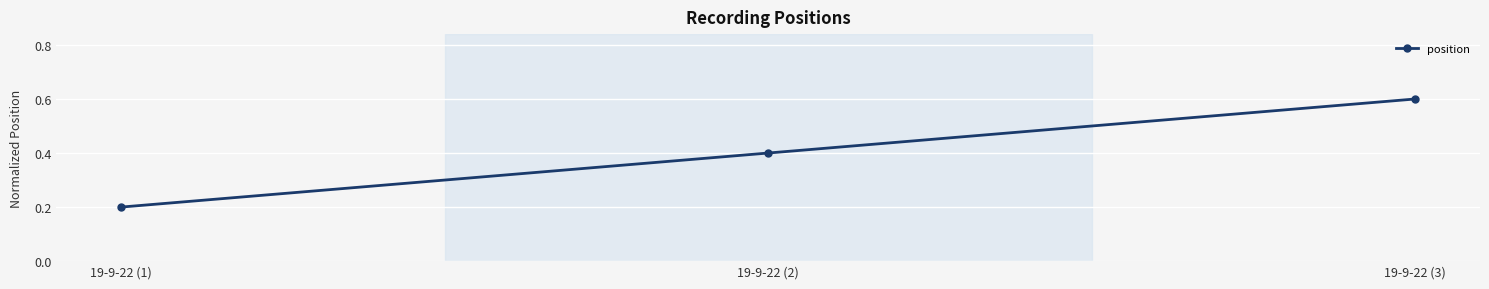

The chart shows a value of 0.2 at 19-9-22 (1). True or false?

True